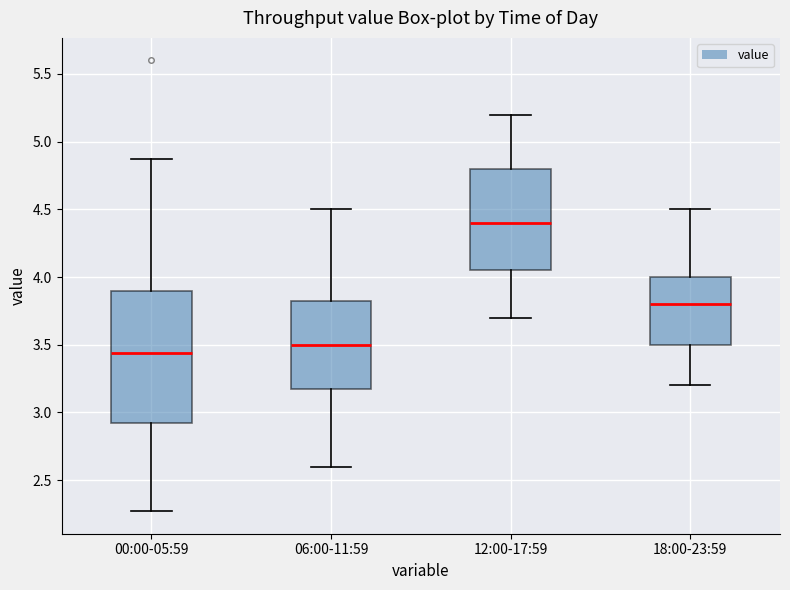

Reading left to right, read every box against the y-axis: the position of its median line, the range the box covers, and the ends of its whiskers. The values are not printed on the chart, so give them approximately, as read against the axis.

00:00-05:59: median 3.45, box 2.90 to 3.90, whiskers 2.25 to 4.85
06:00-11:59: median 3.50, box 3.20 to 3.85, whiskers 2.60 to 4.50
12:00-17:59: median 4.40, box 4.05 to 4.80, whiskers 3.70 to 5.20
18:00-23:59: median 3.80, box 3.50 to 4.00, whiskers 3.20 to 4.50